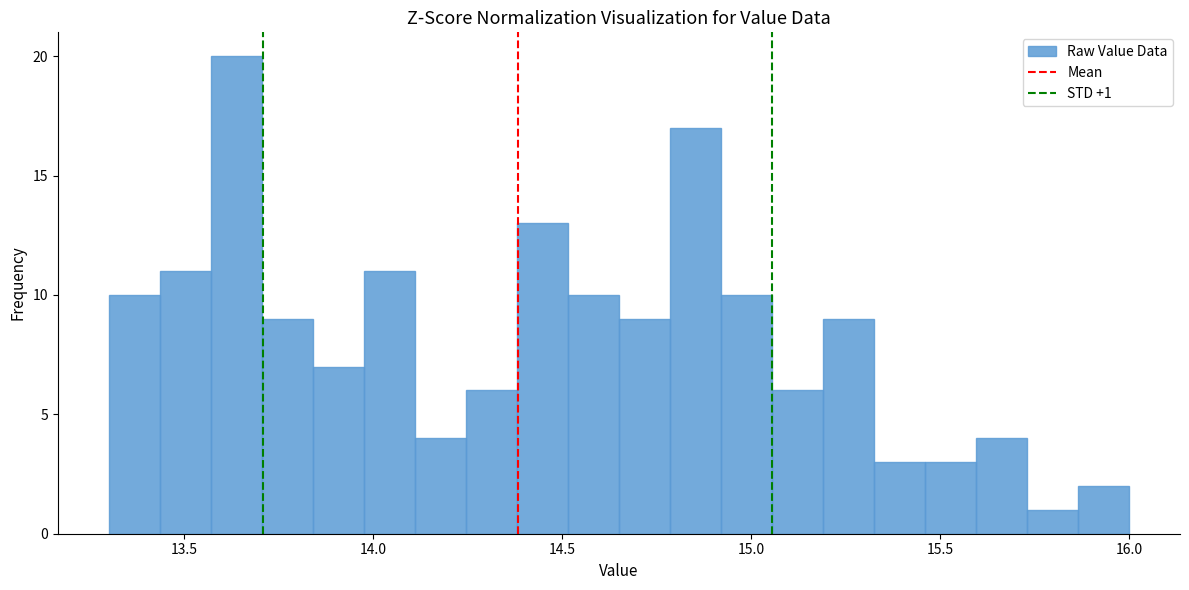

Read against the x-axis, roughly where is the centre of the tallest bar?

13.65